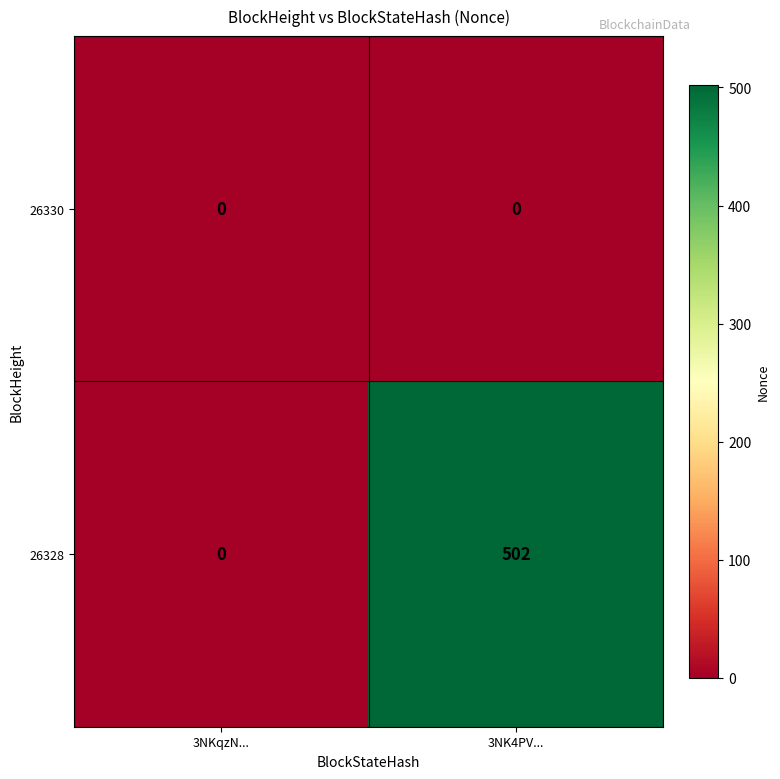

Which series has the largest total across all categories?

26328